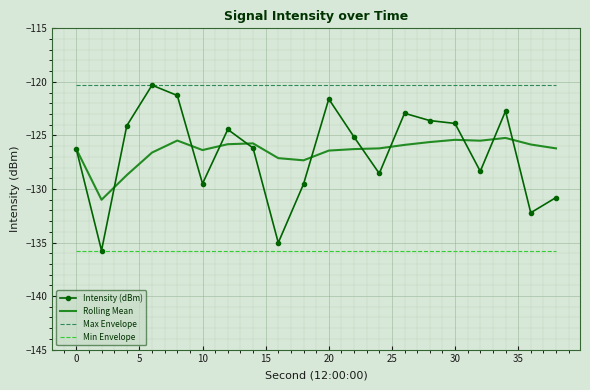

Which series has the largest total across all categories?

Max Envelope